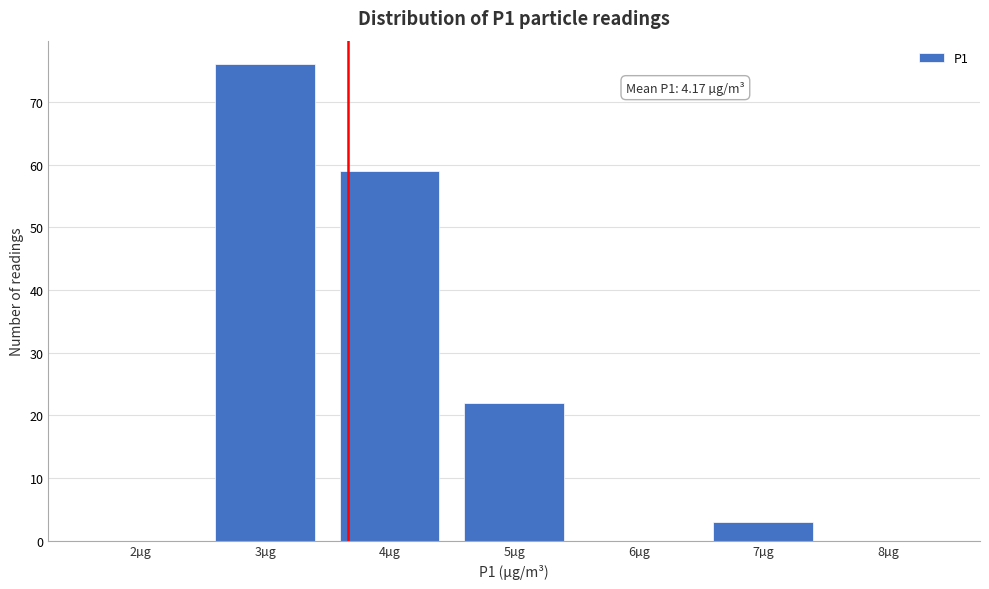

Reading left to right, what are all the values shown in this chart?

2µg=0	3µg=76	4µg=59	5µg=22	6µg=0	7µg=3	8µg=0